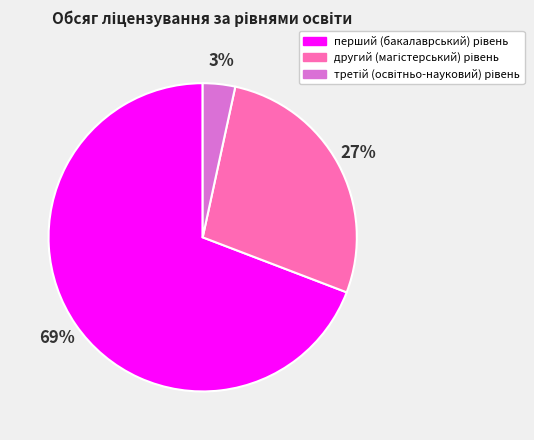

Is there any slice that represents more than half of the pie?

Yes